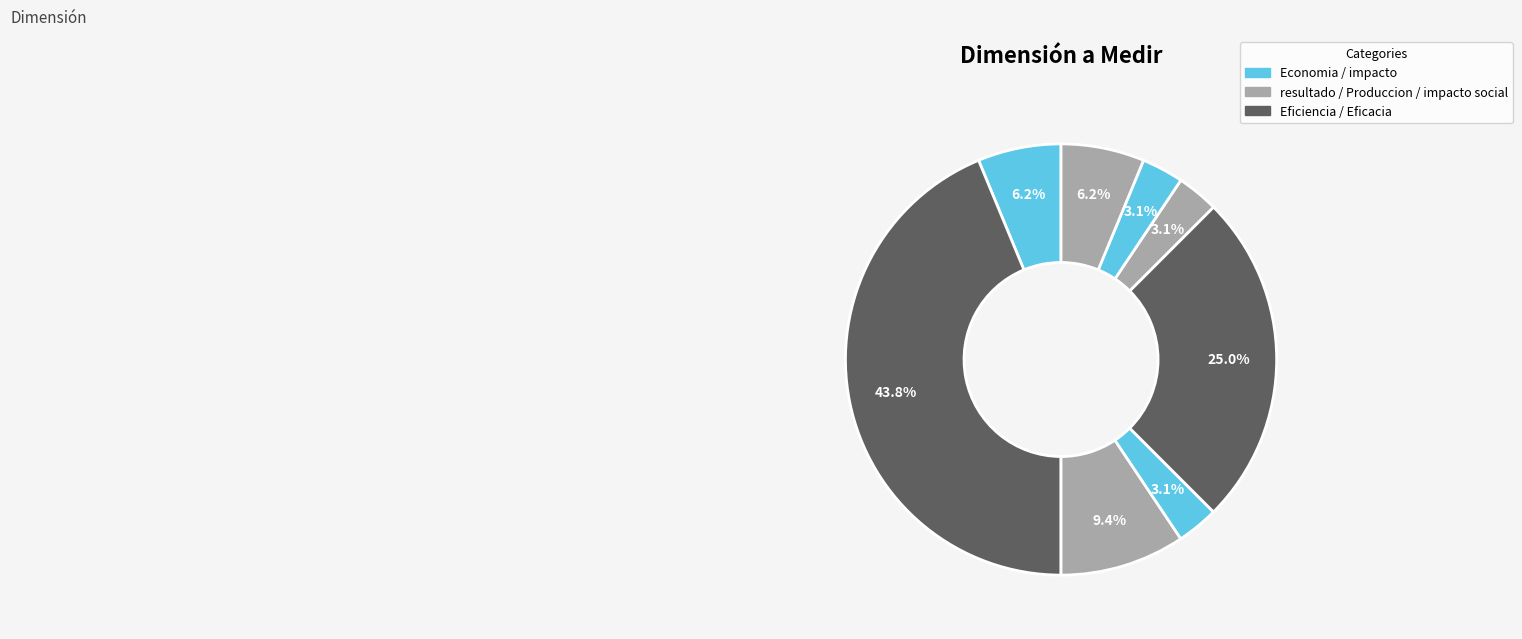

To the nearest percent, what is the difference between the largest and smallest slice percentages?

41%